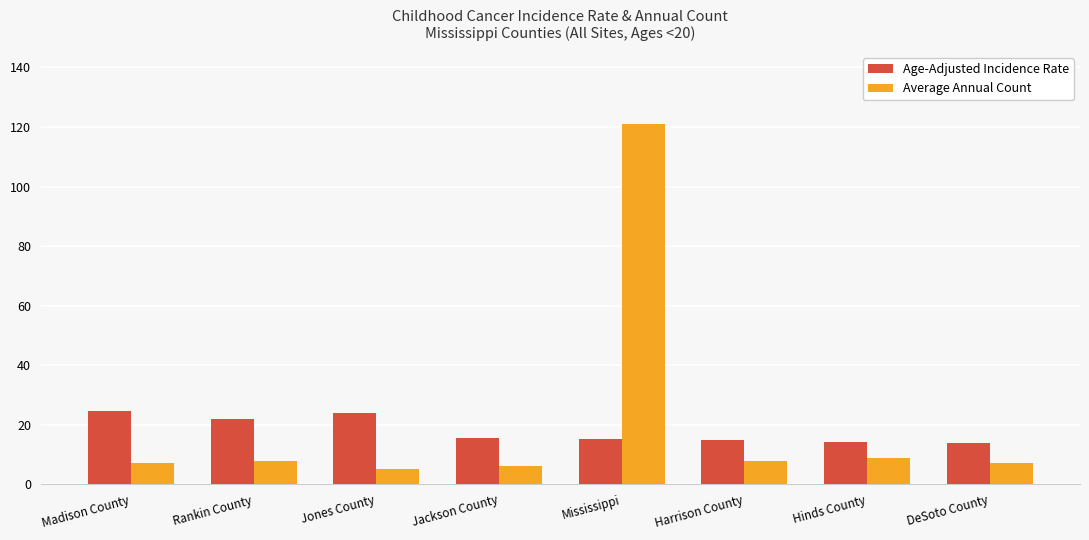

Rank the series at Mississippi from lowest to highest value.

Age-Adjusted Incidence Rate, Average Annual Count